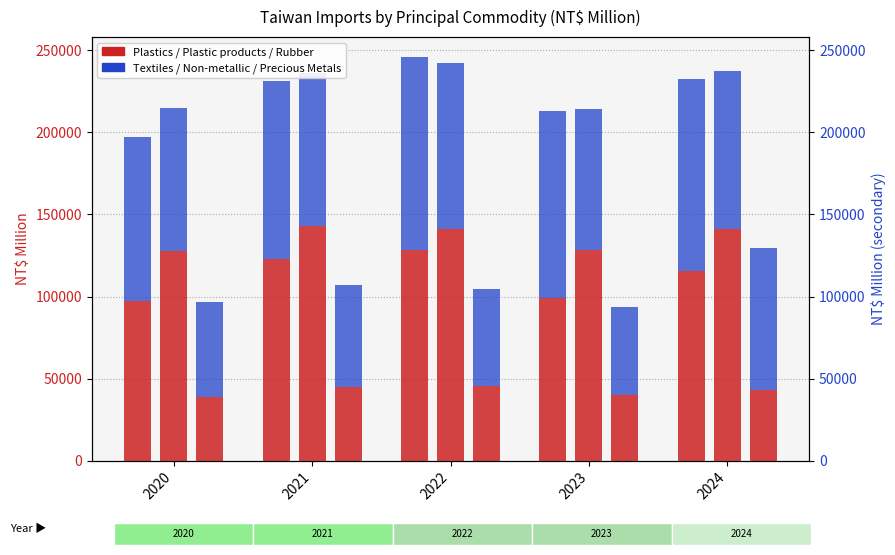

What is the value of the Textiles bar at the 3rd from the left?

117042